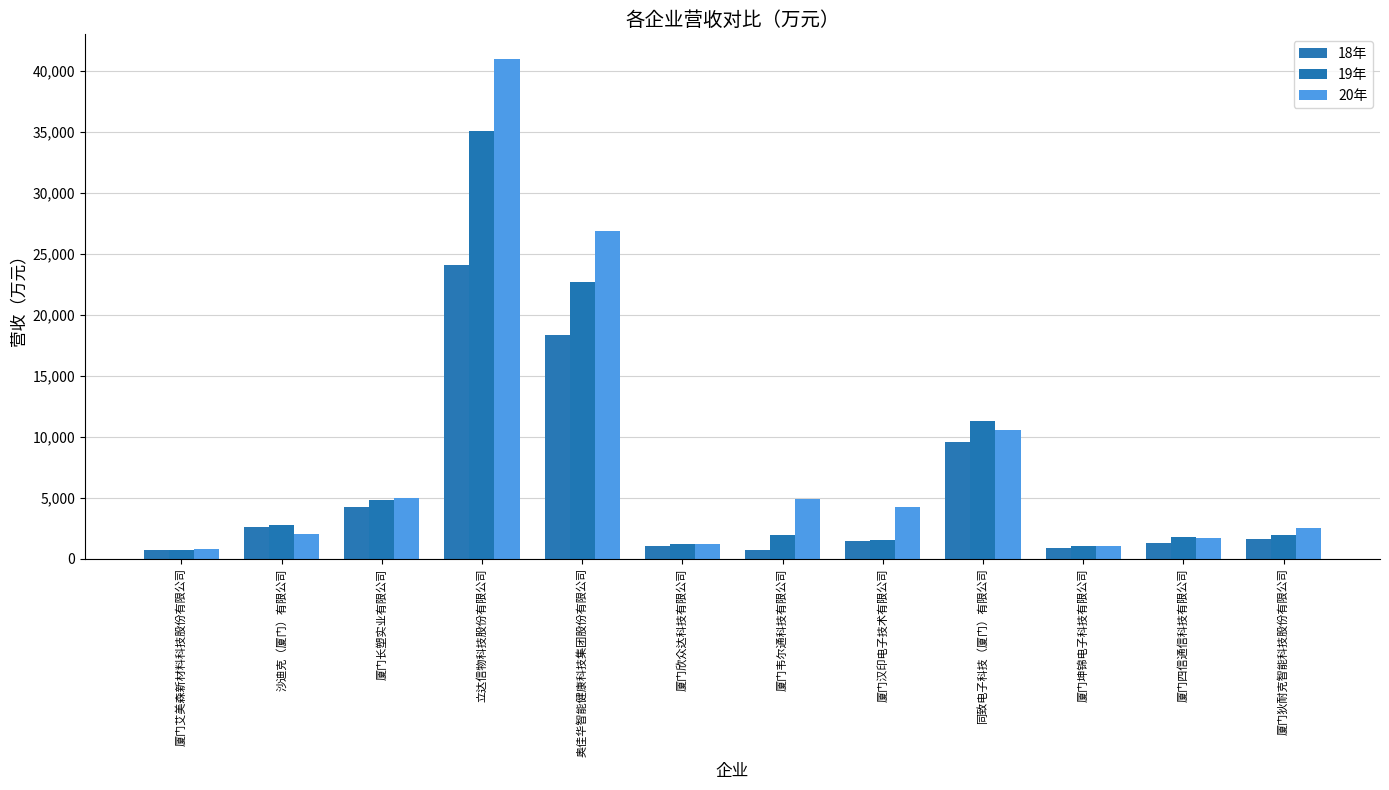

At which category is the sum across all series the highest?

立达信物科技股份有限公司